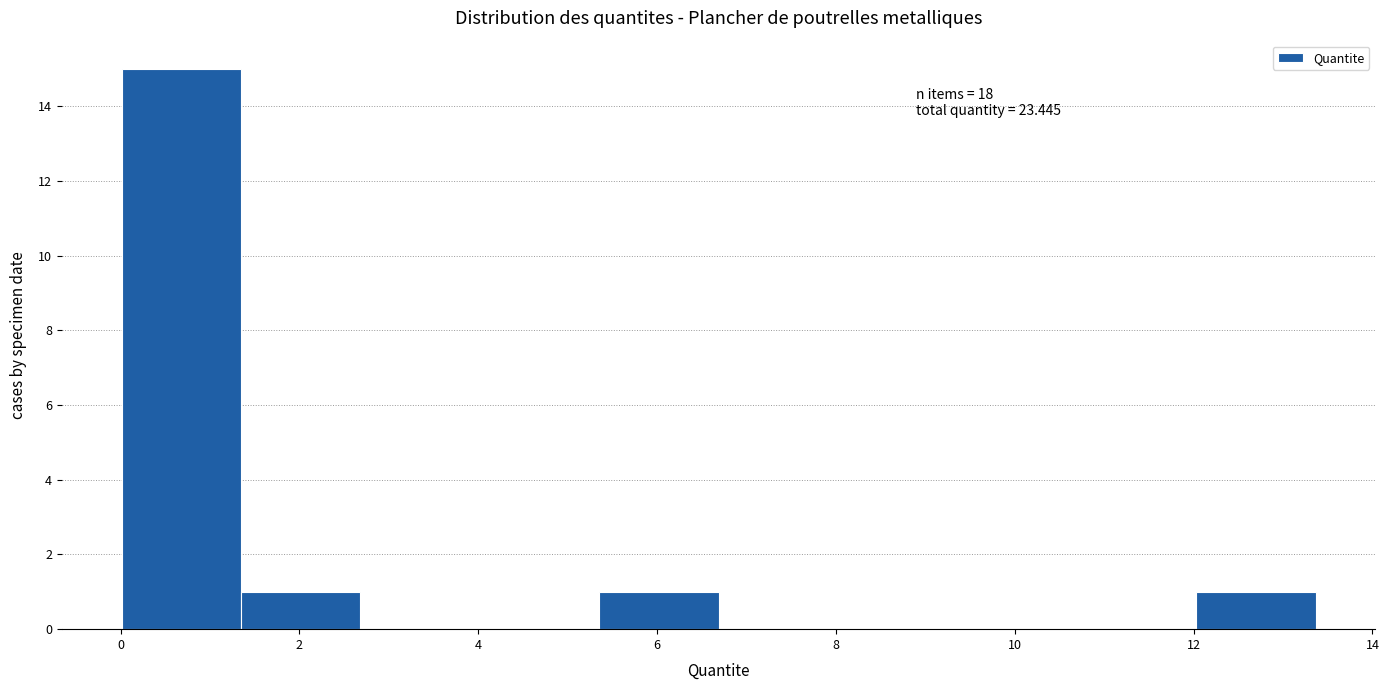

Which range on the x-axis has the tallest bar?

0.0 to 1.4